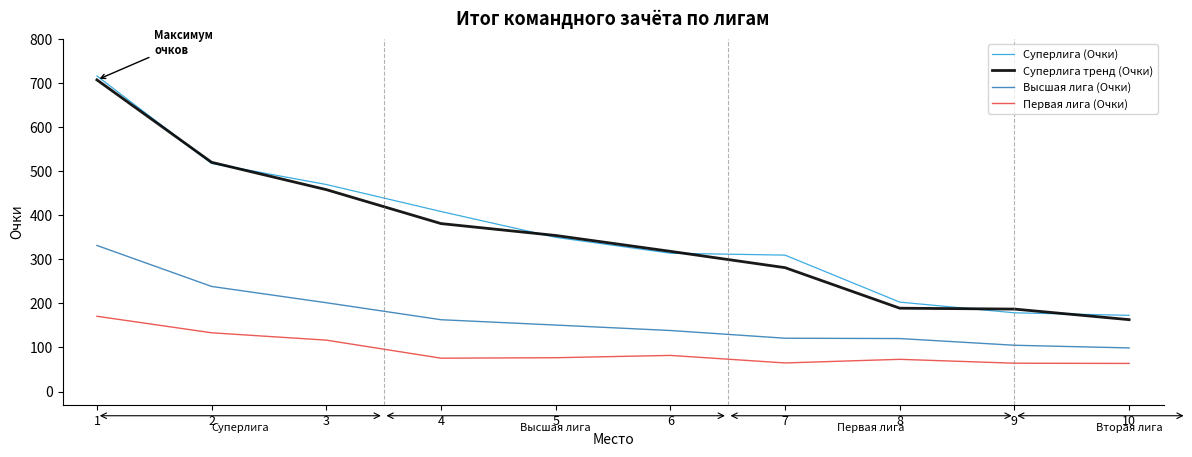

Read the Суперлига тренд (Очки) value at 6.

318.0